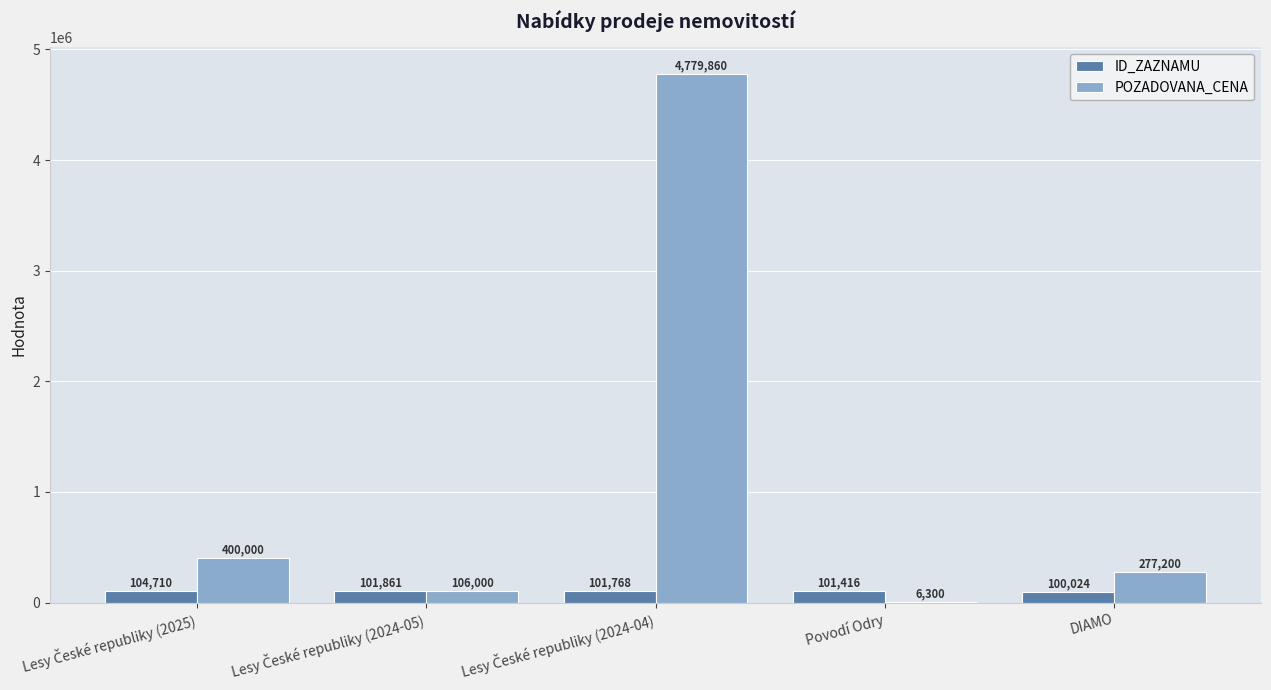

Read the ID_ZAZNAMU value at DIAMO.

100024.0